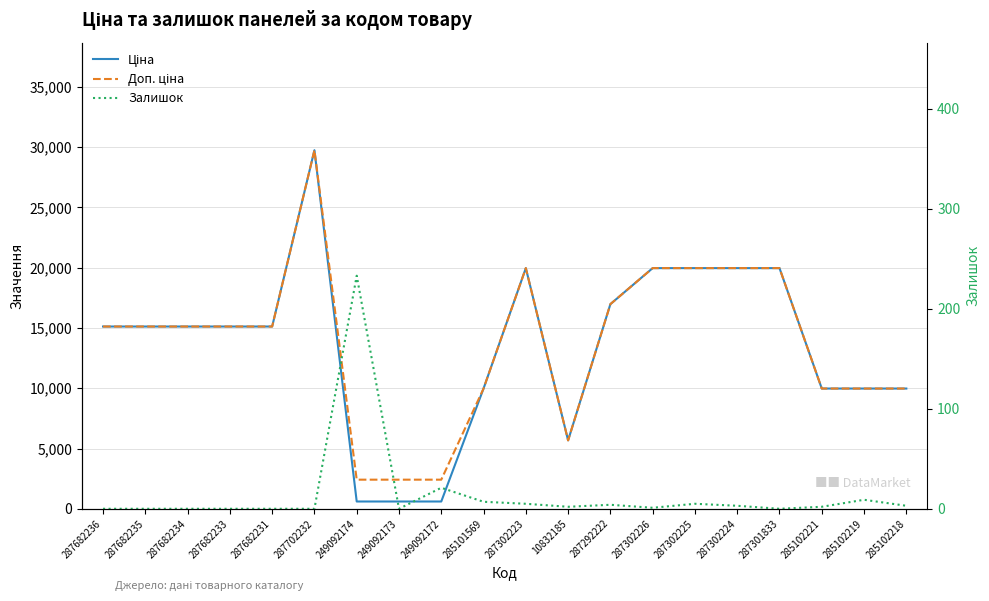

True or false: Залишок and Ціна intersect in this chart.

False